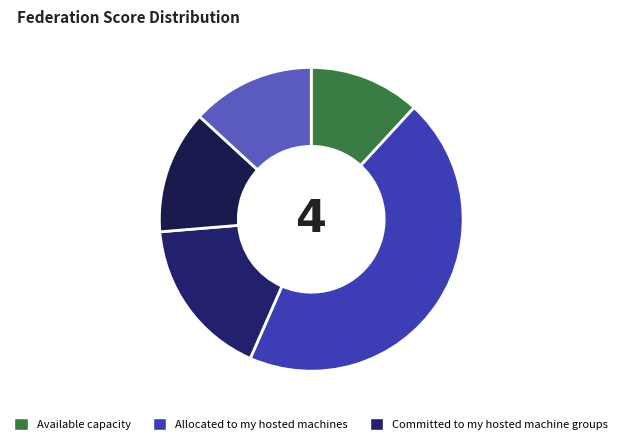

Is there a majority slice in this chart?

No